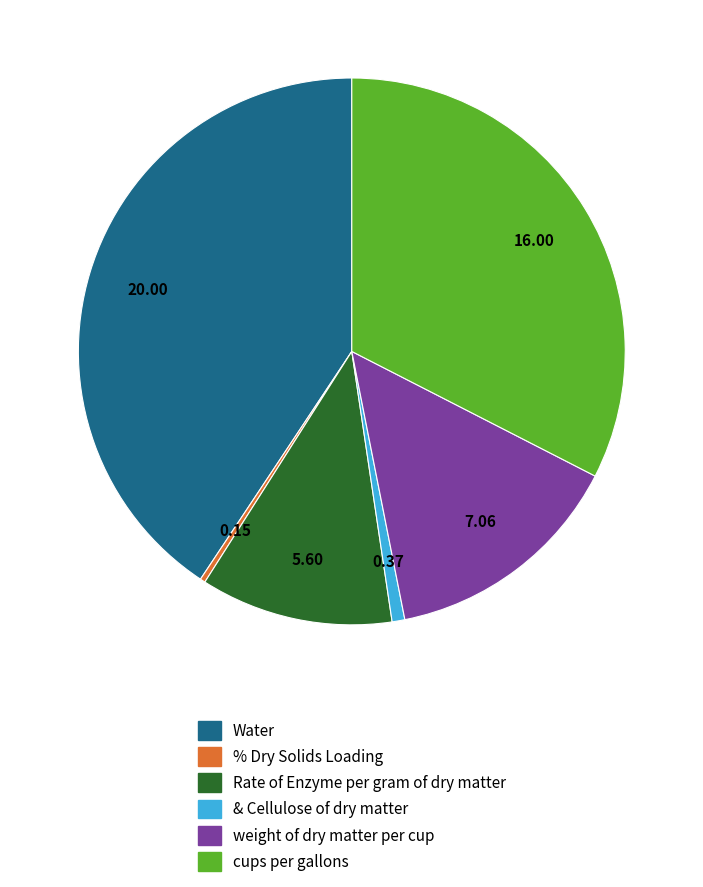

Between weight of dry matter per cup and Water, which is larger?

Water